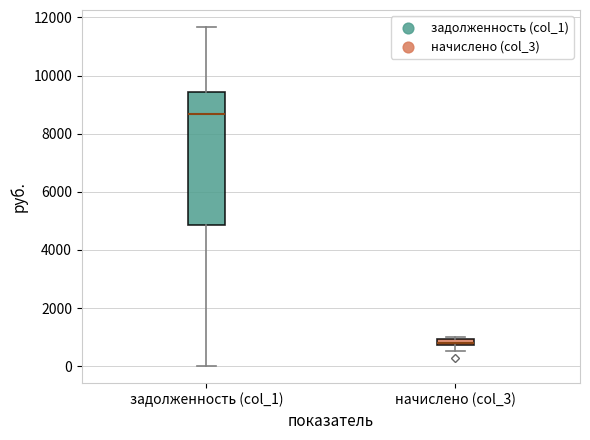

Which box has the lowest median line?

начислено (col_3)